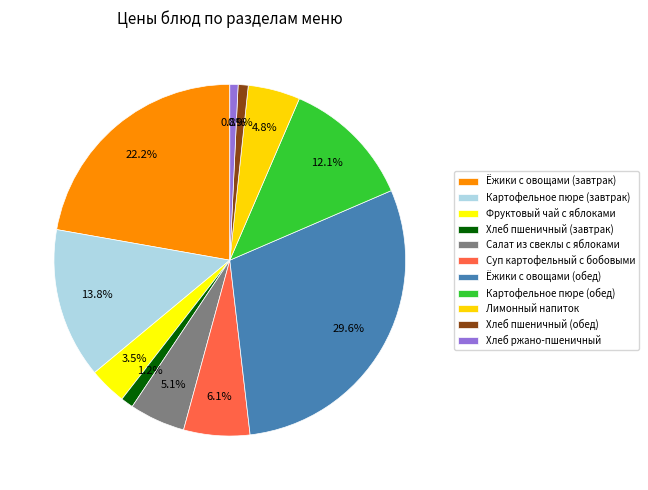

Count the number of slices in the pie.

11